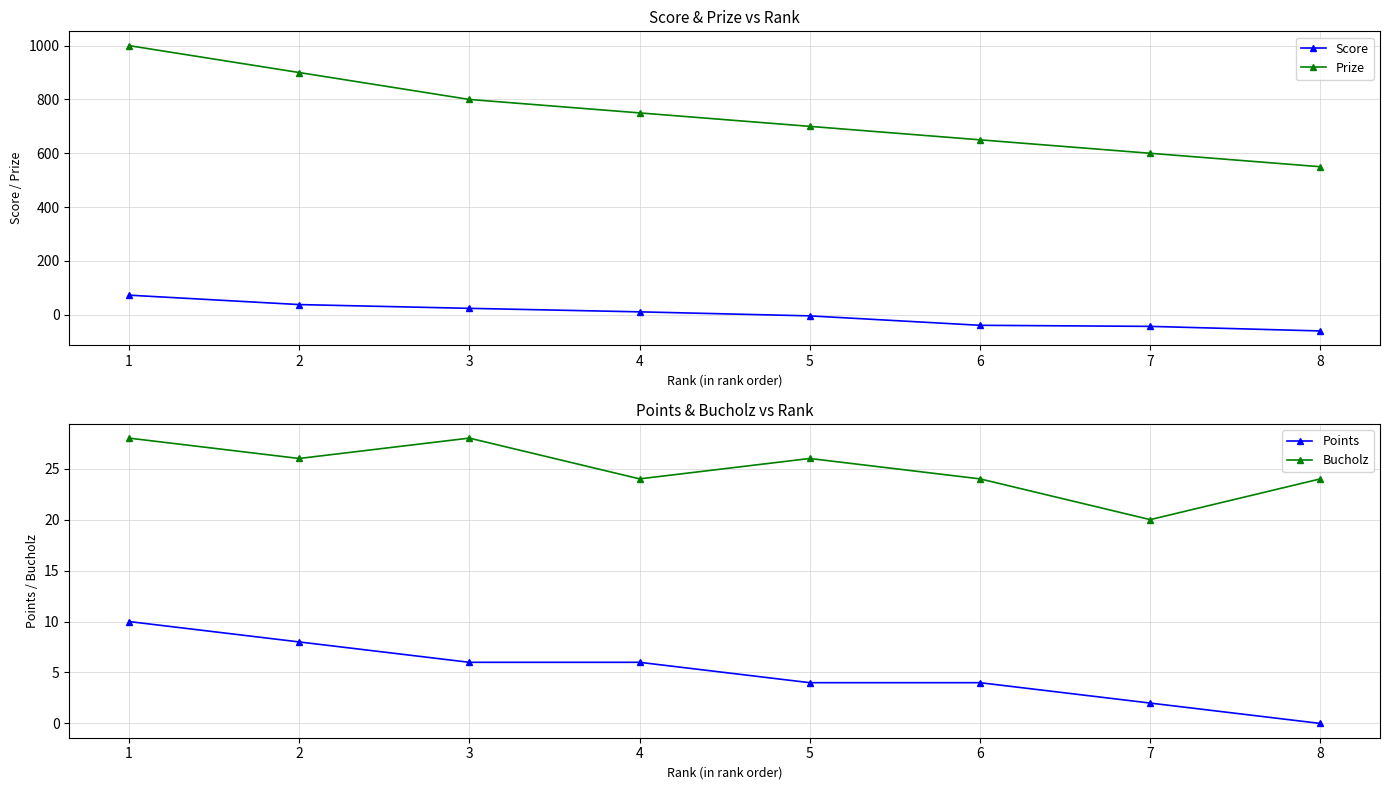

Rank the series at 6 from highest to lowest value.

Prize, Bucholz, Points, Score